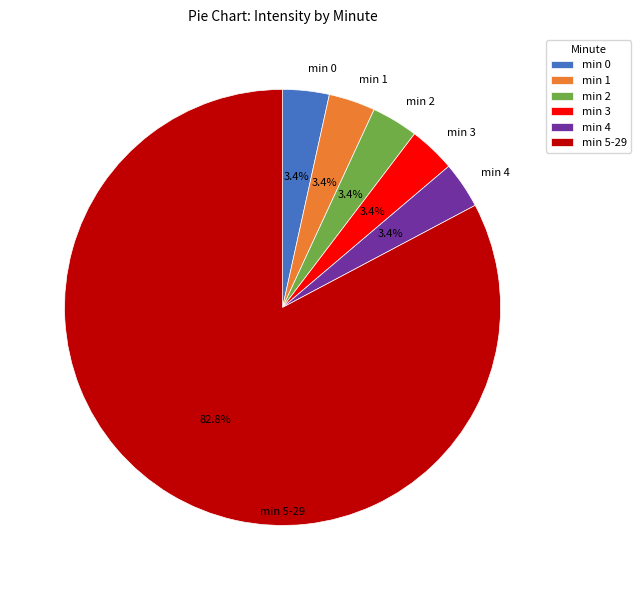

Which slice is the largest?

min 5-29